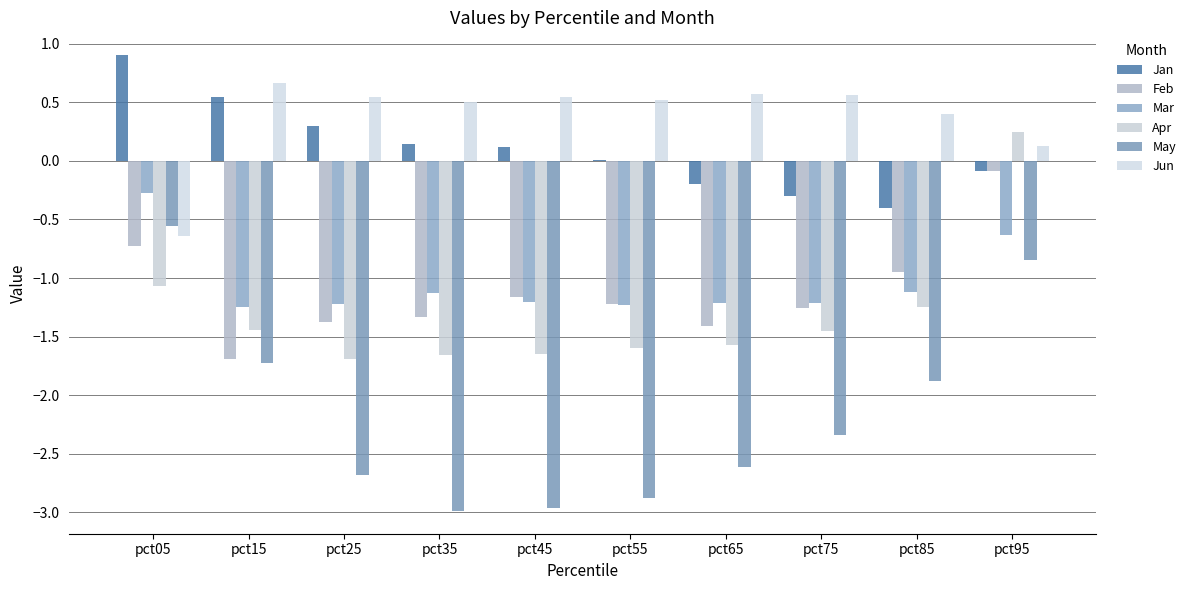

Is it true that May equals -0.4 at pct85?

False